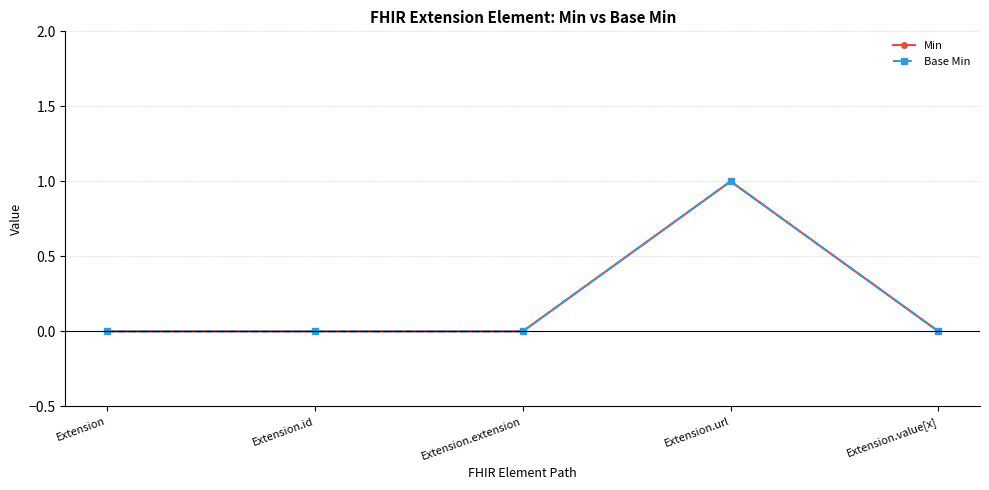

Which series has the largest total across all categories?

Min